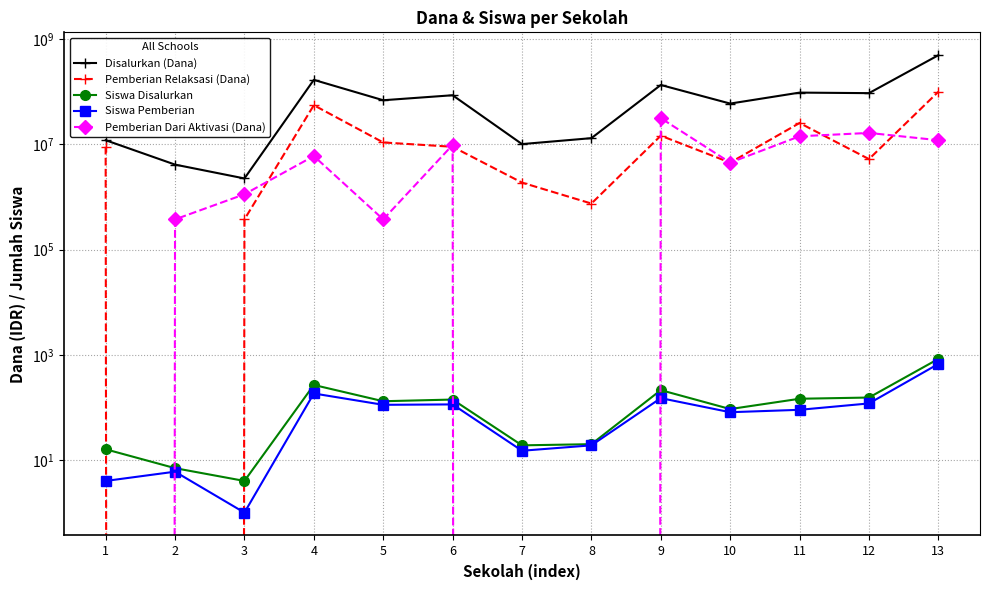

The Siswa Disalurkan series shows 401 at 4. True or false?

False